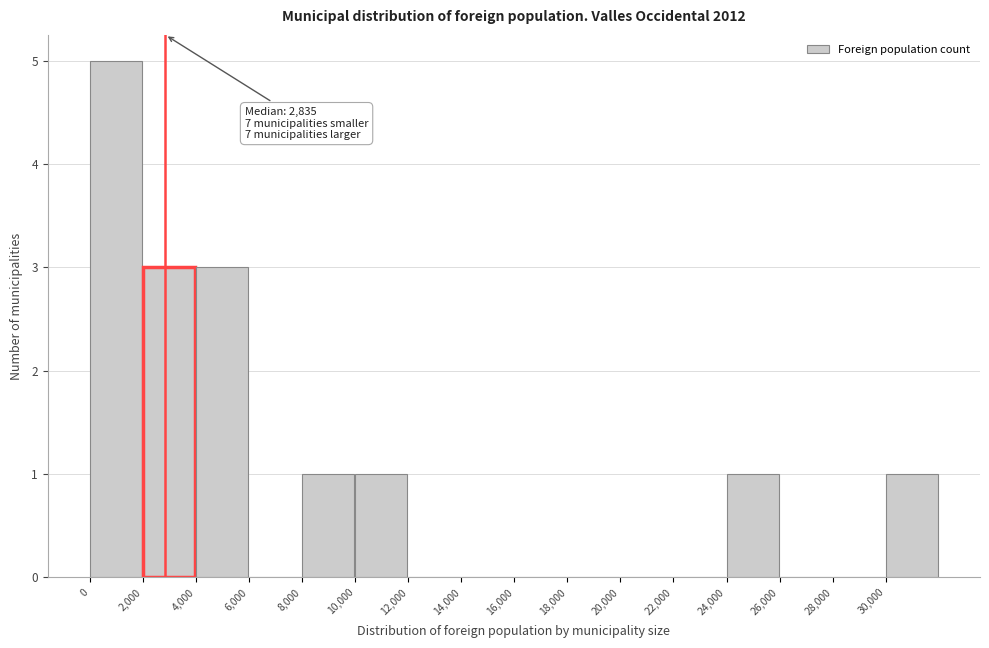

Over which range of the x-axis is the bar tallest?

0 to 2000